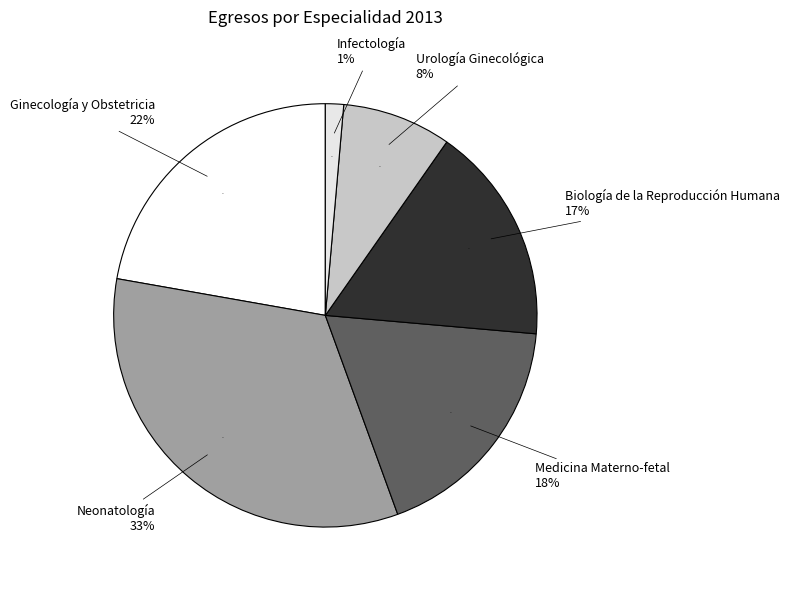

Which slice is the smallest?

Infectología